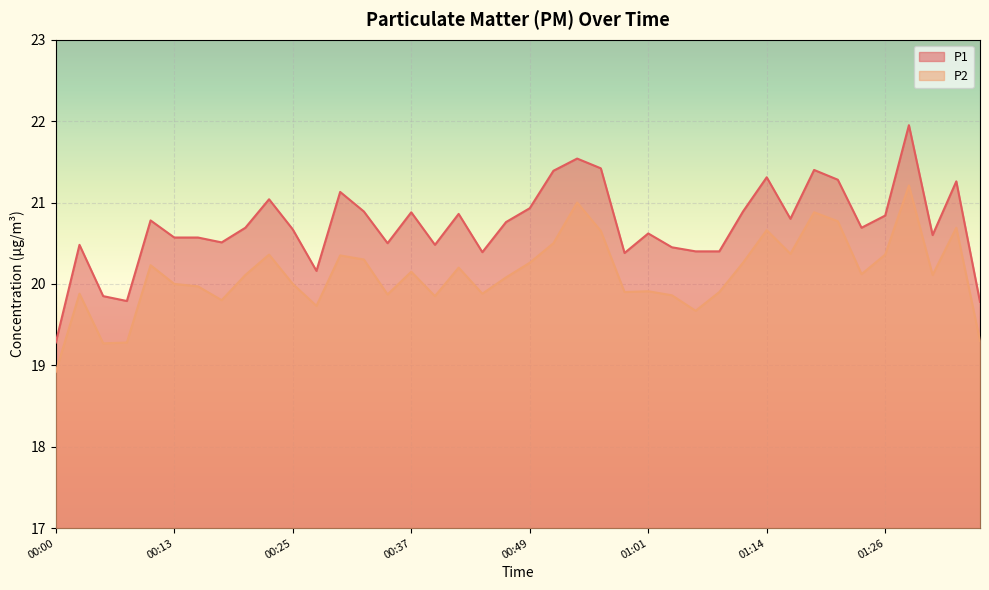

How many lines are shown in the chart?

2